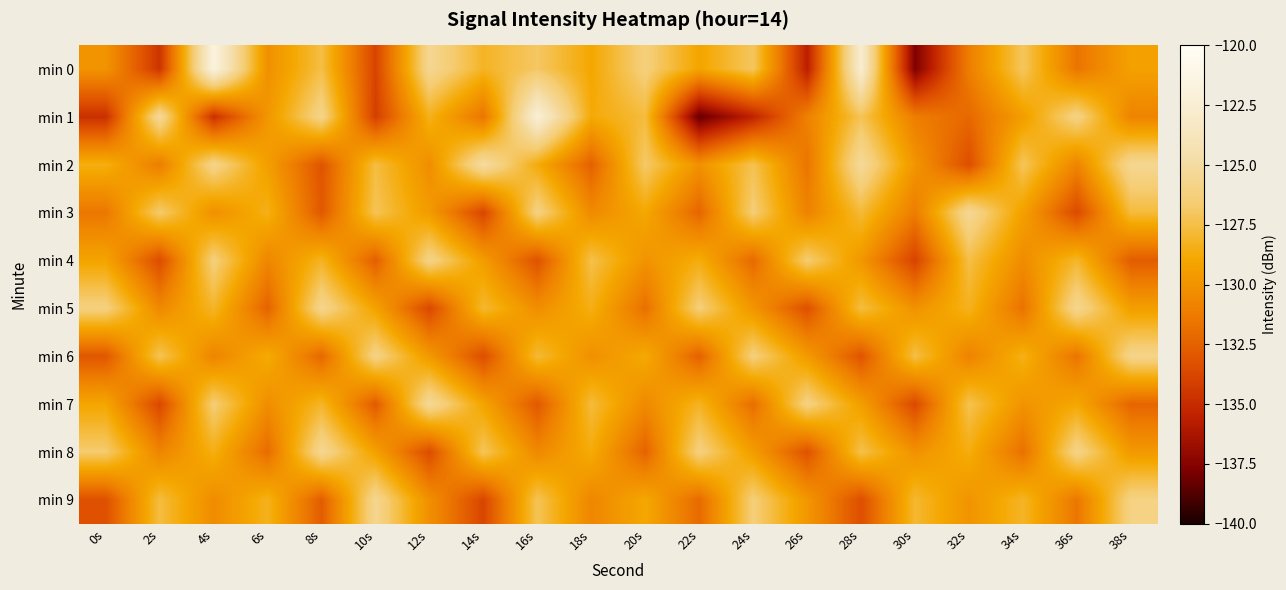

Rank the series by their maximum value, from highest to lowest.

min 0, min 1, min 2, min 7, min 3, min 8, min 5, min 9, min 6, min 4